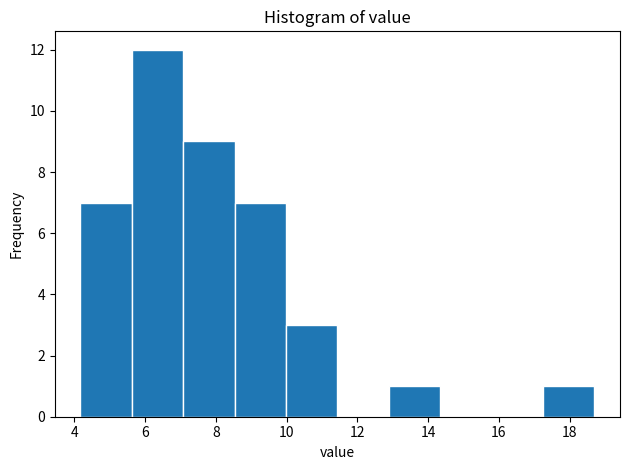

Reading left to right, list every bar in this chart as the range it spans on the x-axis followed by its height. Neither the bar edges nor the heights are printed on the chart, so give them approximately, as read against the axes.

4.2 to 5.6: 7
5.6 to 7.0: 12
7.0 to 8.6: 9
8.6 to 10.0: 7
10.0 to 11.4: 3
11.4 to 12.8: 0
12.8 to 14.4: 1
14.4 to 15.8: 0
15.8 to 17.2: 0
17.2 to 18.8: 1